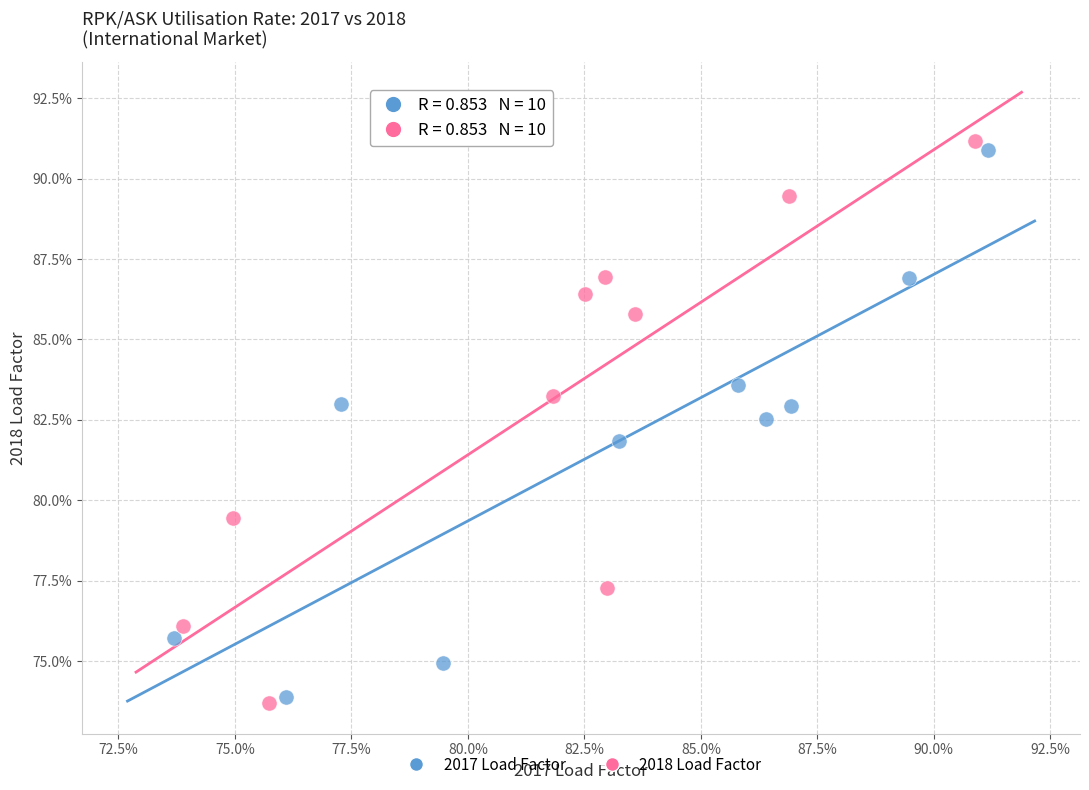

What are all the series names shown in the legend?

2017 Load Factor, 2018 Load Factor